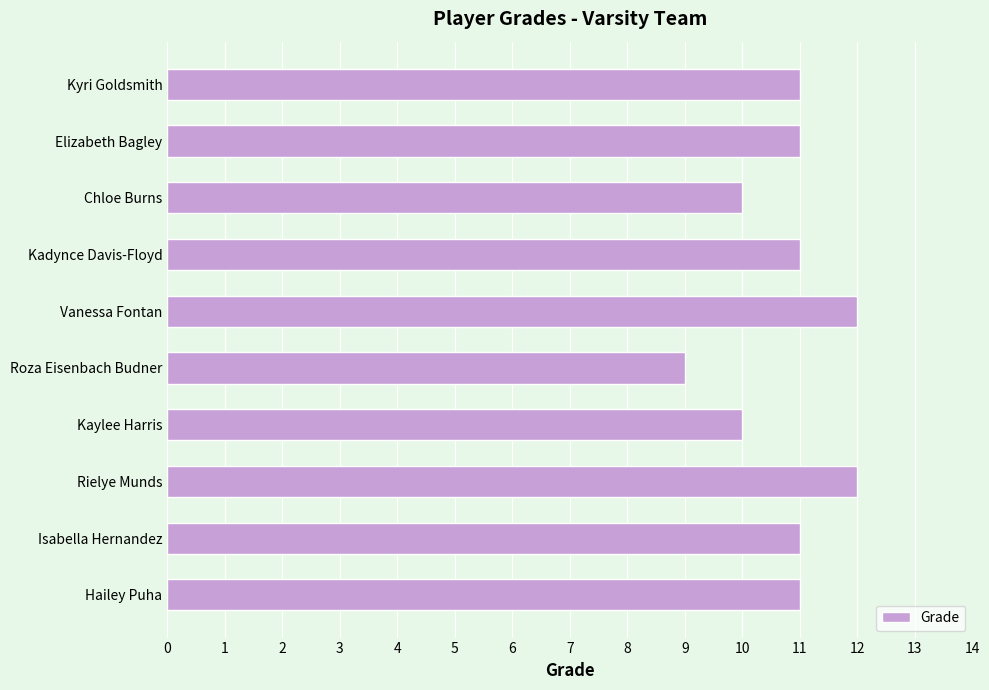

Approximately how many times larger is the value at Kaylee Harris compared to Isabella Hernandez?

0.9